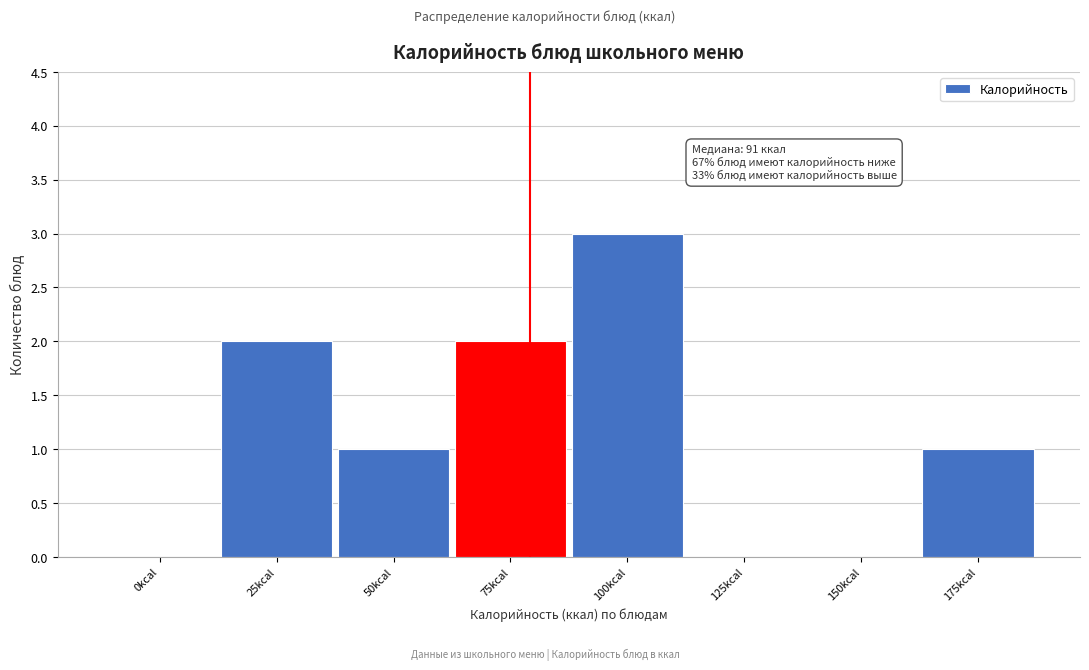

Reading left to right, extract all data points from this chart.

0kcal=0	25kcal=2	50kcal=1	75kcal=2	100kcal=3	125kcal=0	150kcal=0	175kcal=1